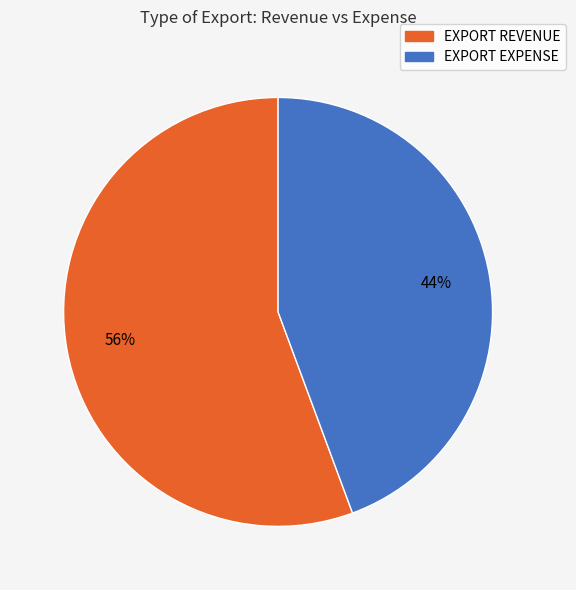

Does EXPORT REVENUE represent more than half of the total?

Yes